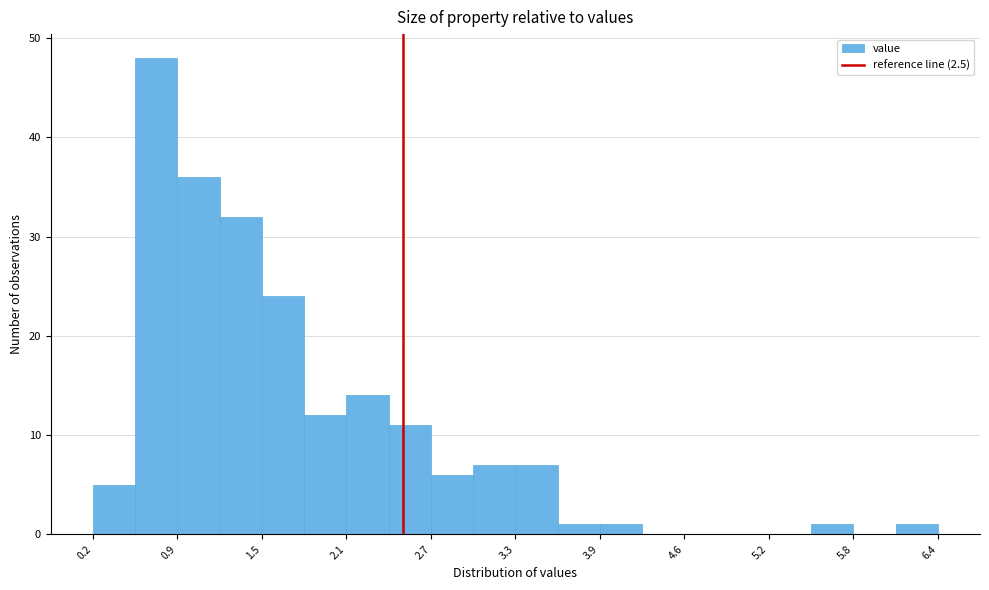

Around what value on the x-axis is the tallest bar? Give the approximate position of its centre, as read against the axis.

0.7